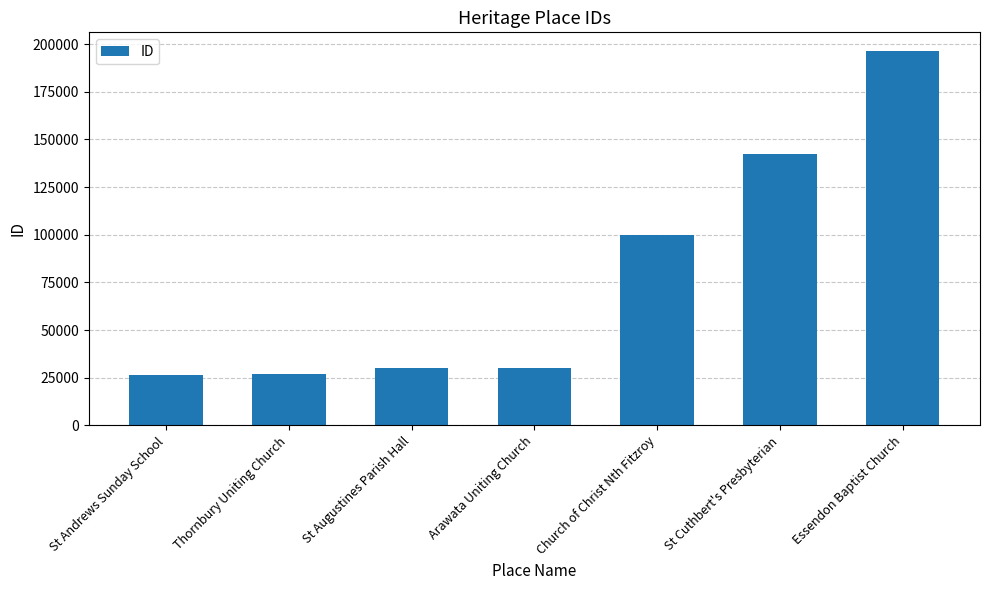

What is the smallest value displayed?

26587